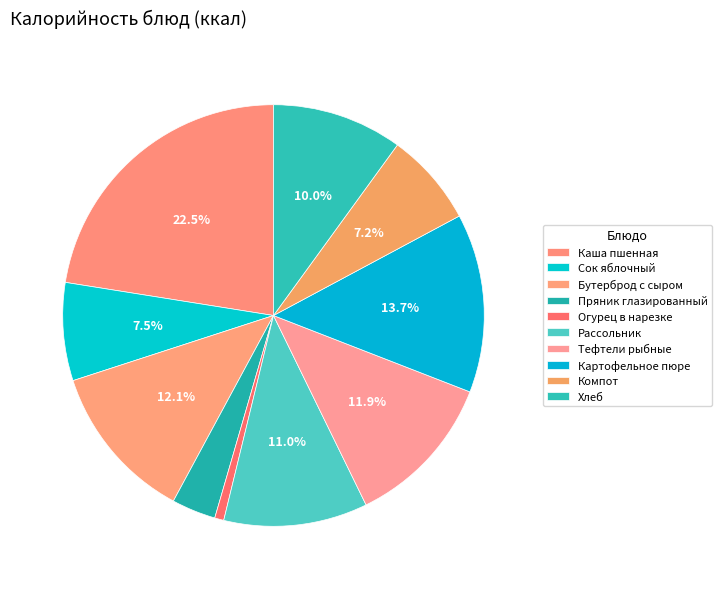

The Бутерброд с сыром slice represents 12% of the pie. True or false?

True